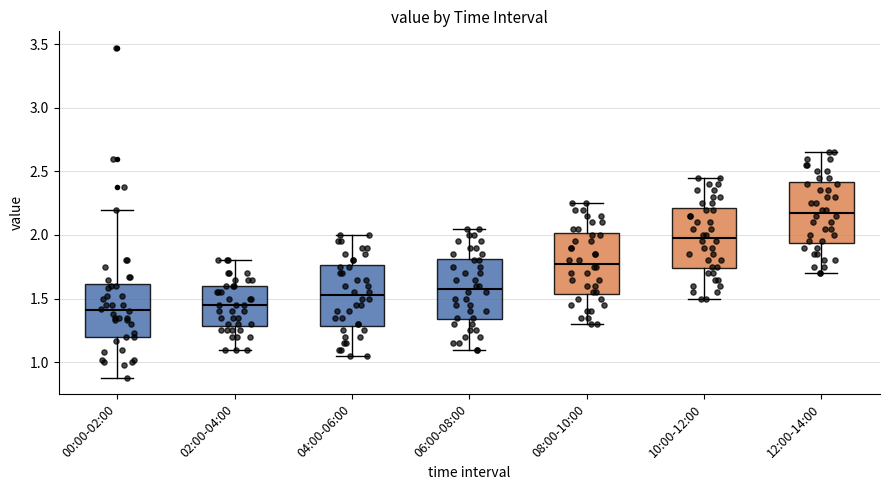

Reading left to right, read every box against the y-axis: the position of its median line, the range the box covers, and the ends of its whiskers. The values are not printed on the chart, so give them approximately, as read against the axis.

00:00-02:00: median 1.40, box 1.20 to 1.60, whiskers 0.90 to 2.20
02:00-04:00: median 1.45, box 1.30 to 1.60, whiskers 1.10 to 1.80
04:00-06:00: median 1.55, box 1.30 to 1.75, whiskers 1.05 to 2.00
06:00-08:00: median 1.60, box 1.35 to 1.80, whiskers 1.10 to 2.05
08:00-10:00: median 1.80, box 1.55 to 2.00, whiskers 1.30 to 2.25
10:00-12:00: median 2.00, box 1.75 to 2.20, whiskers 1.50 to 2.45
12:00-14:00: median 2.20, box 1.95 to 2.40, whiskers 1.70 to 2.65